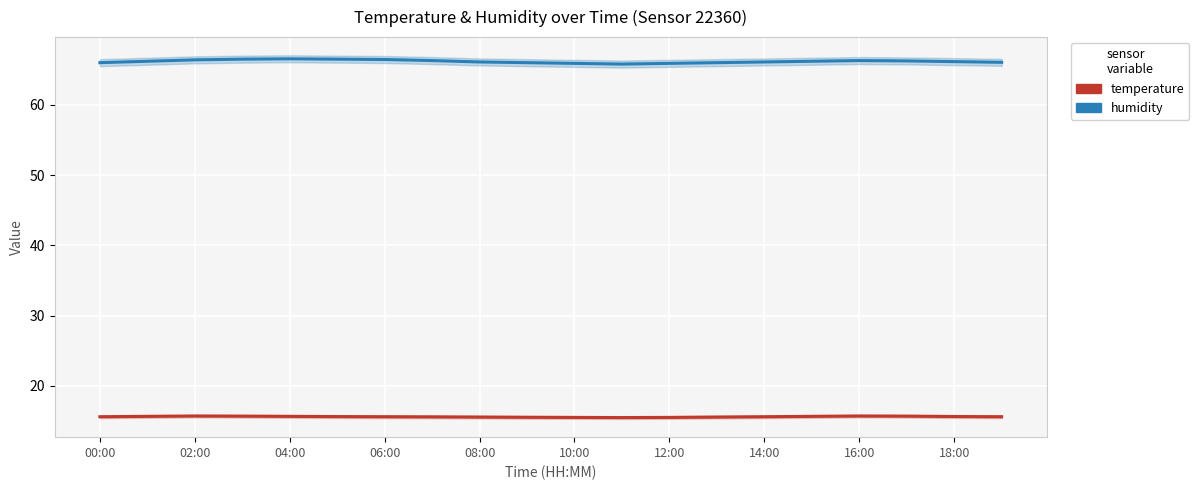

Reading right to left, list all the values displayed in this chart.

temperature: 15.6	15.6	15.7	15.7	15.7	15.6	15.6	15.5	15.5	15.5	15.5	15.6	15.6	15.6	15.6	15.7	15.7	15.7	15.7	15.6
humidity: 66.0	66.2	66.2	66.3	66.2	66.1	66.0	65.9	65.8	65.9	66.0	66.1	66.3	66.5	66.5	66.5	66.5	66.4	66.2	66.0